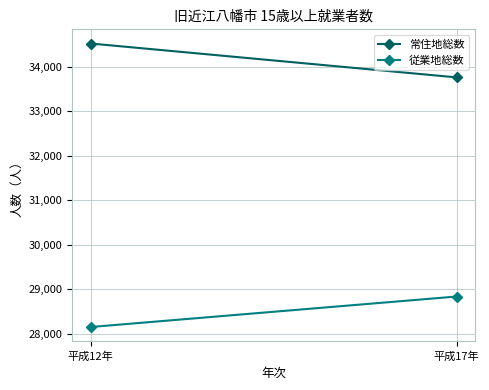

Reading left to right, transcribe all the data shown in this chart.

常住地総数: 平成12年=34528	平成17年=33766
従業地総数: 平成12年=28148	平成17年=28834